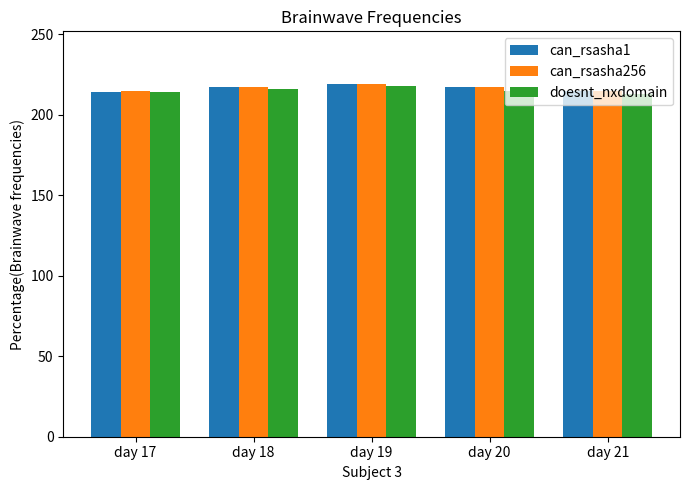

The value of doesnt_nxdomain at day 18 is 216. True or false?

True